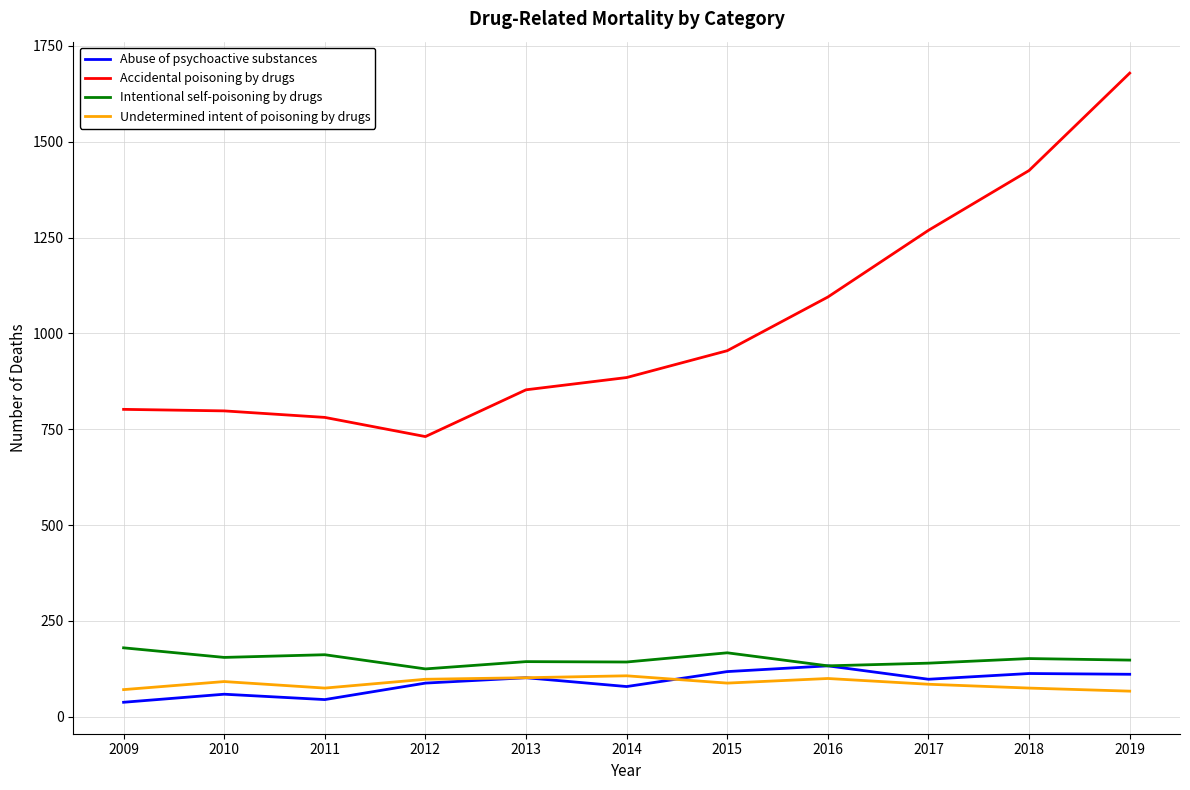

What is the sum of all Abuse of psychoactive substances values?

984